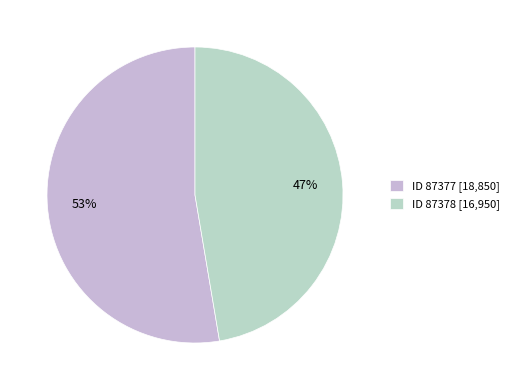

Count the number of slices in the pie.

2